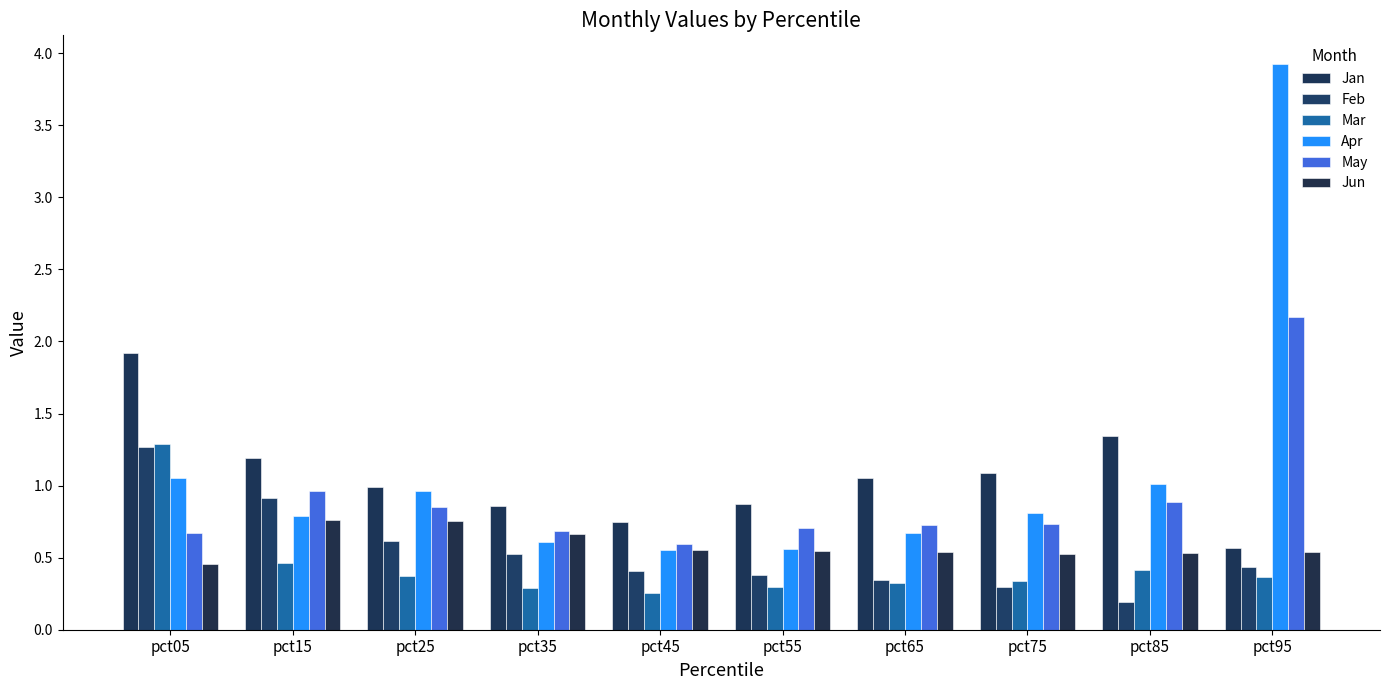

How many data points does each series have?

10